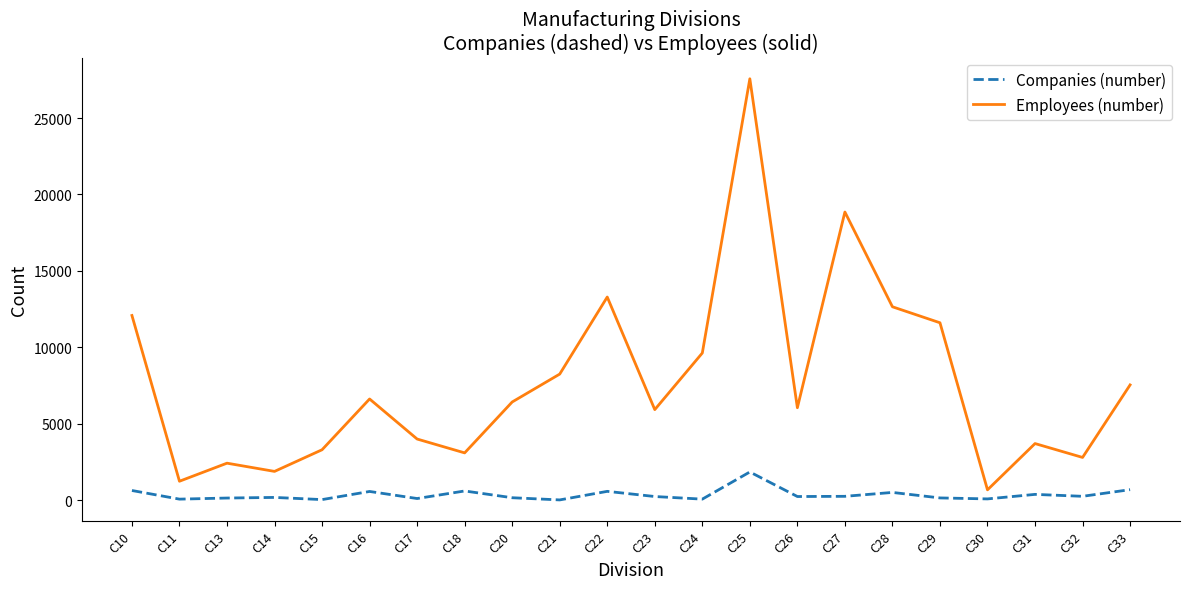

True or false: Companies (number) and Employees (number) cross at least once.

False